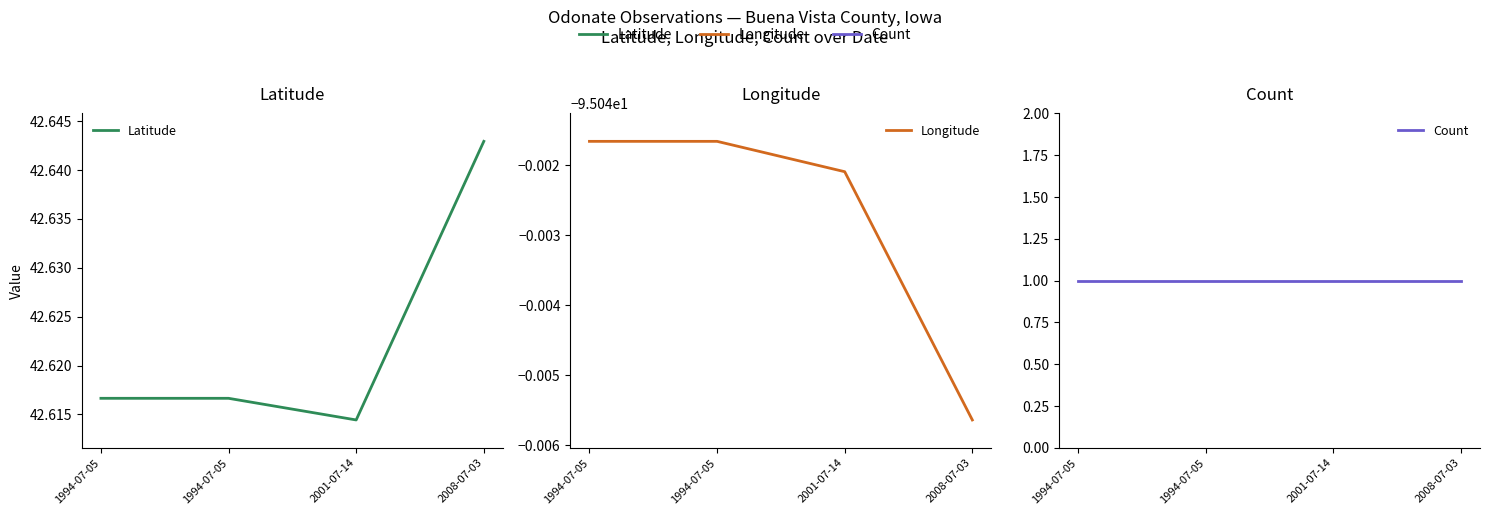

What is the total value across all series at 1994-07-05?

-51.4